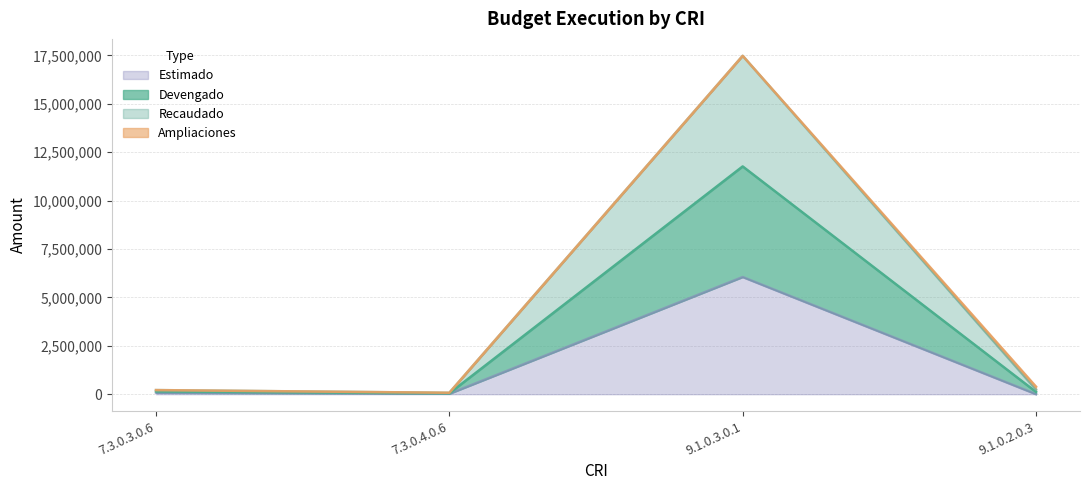

What is the difference between the highest and lowest values at 9.1.0.3.0.1?

11426013.4